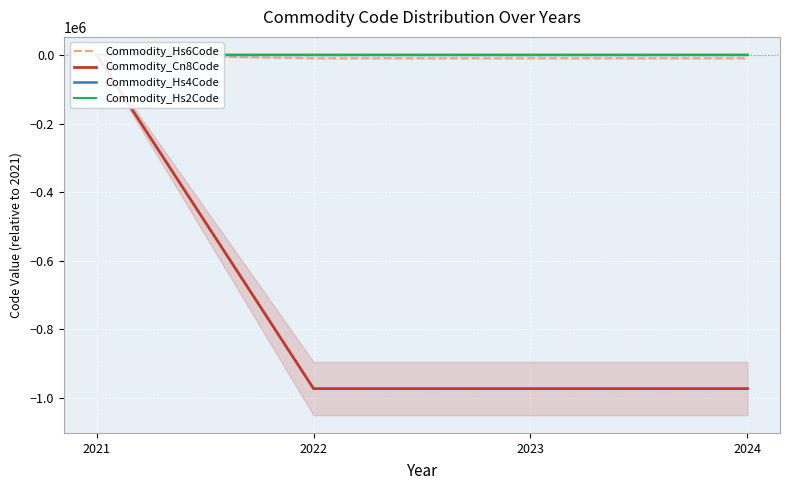

True or false: Commodity_Cn8Code has more than 1 interior local peaks.

False